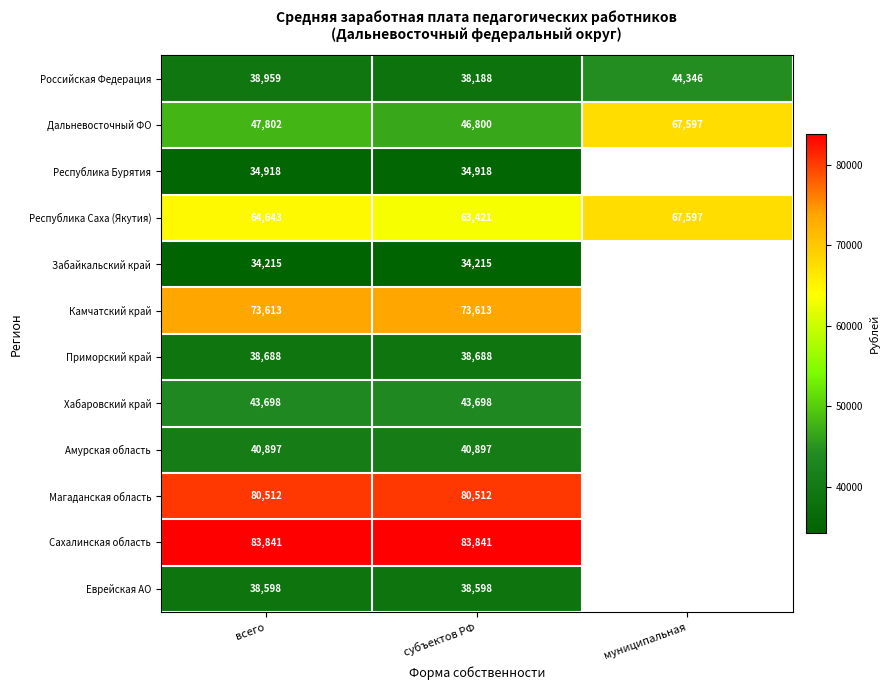

The value of Хабаровский край at всего is 71612.7. True or false?

False